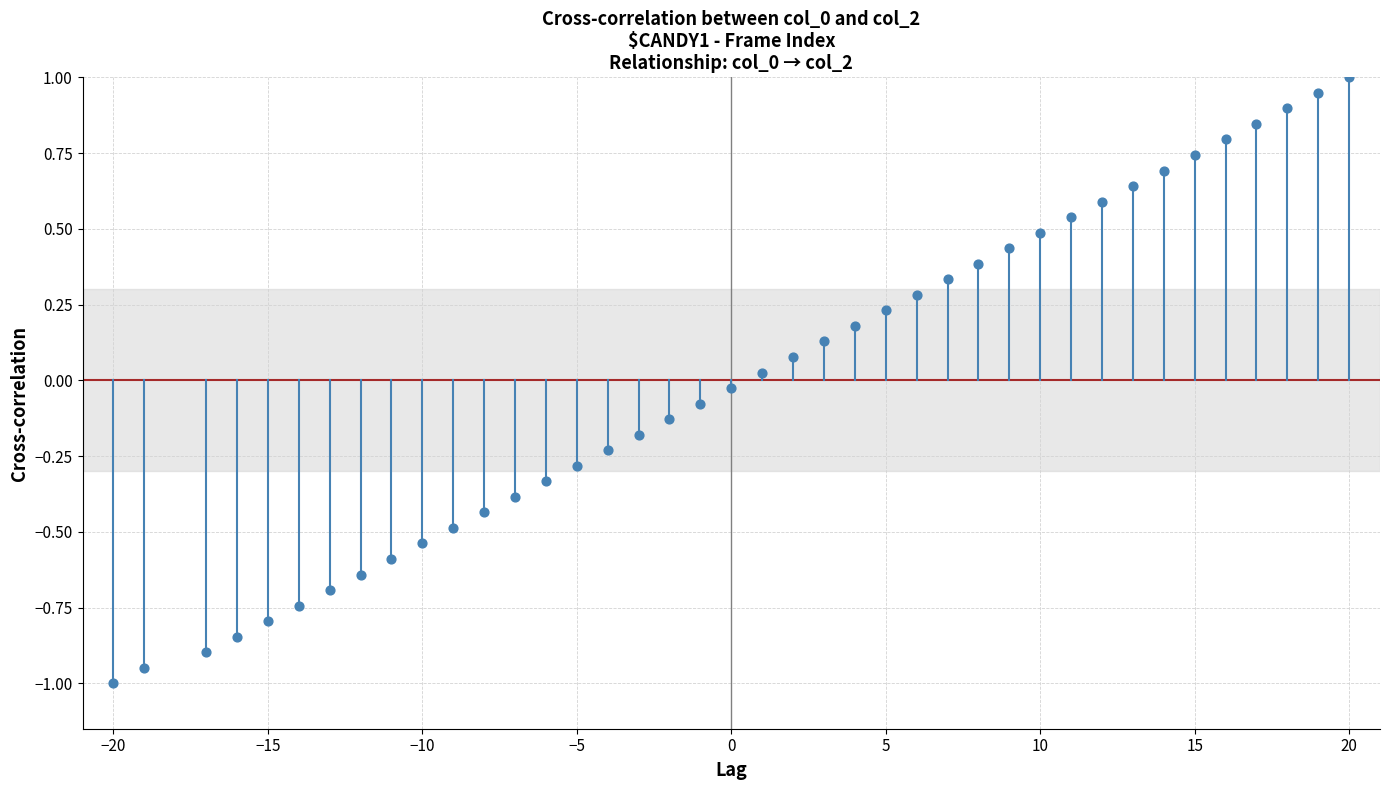

What is the range of X values (max minus min)?

40.0